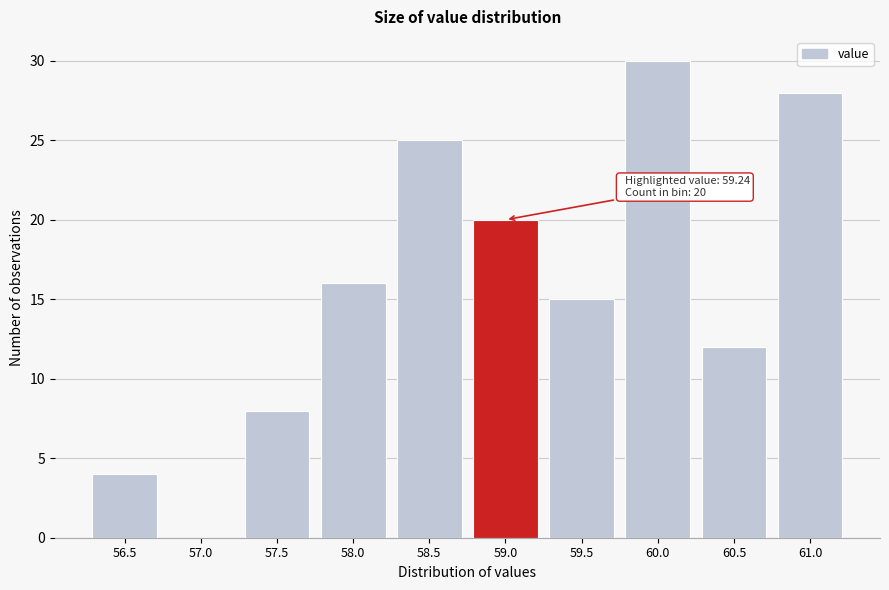

Reading left to right, what are all the values shown in this chart?

56.5=4	57.0=0	57.5=8	58.0=16	58.5=25	59.0=20	59.5=15	60.0=30	60.5=12	61.0=28